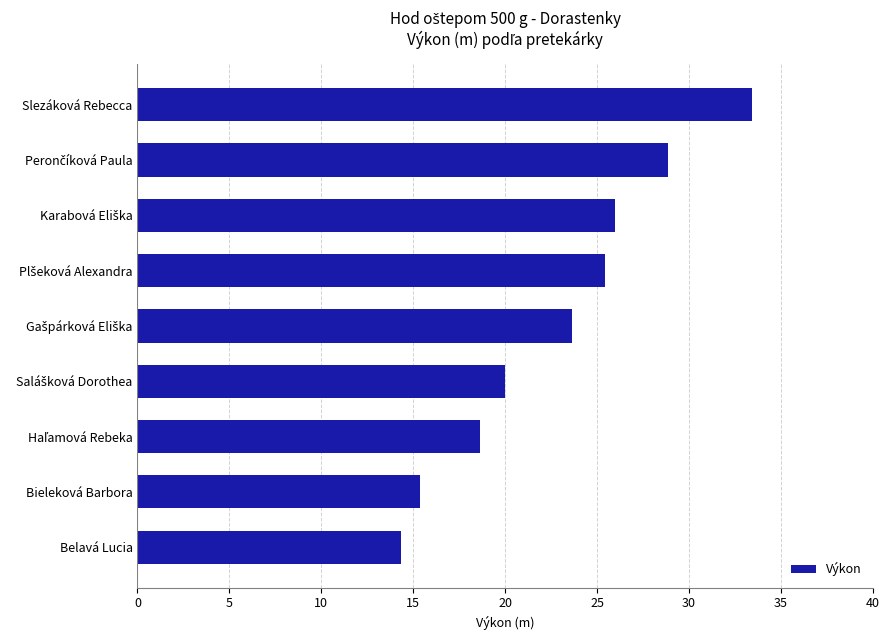

How many bars are there in total?

9